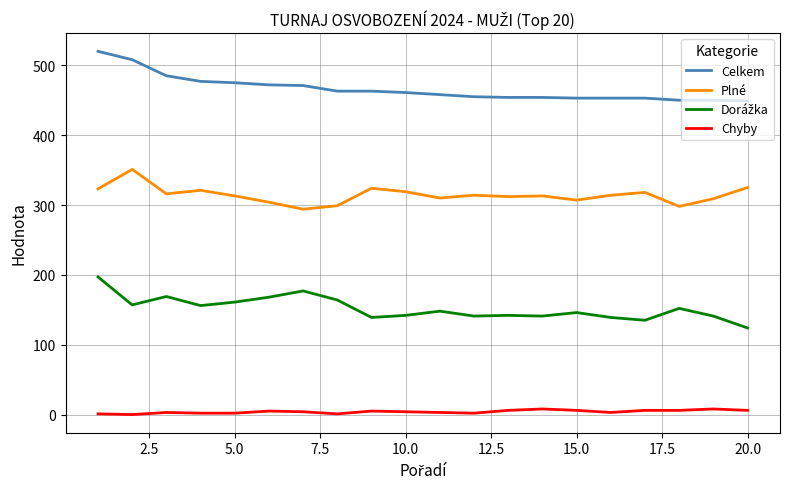

Which series has the largest total across all categories?

Celkem